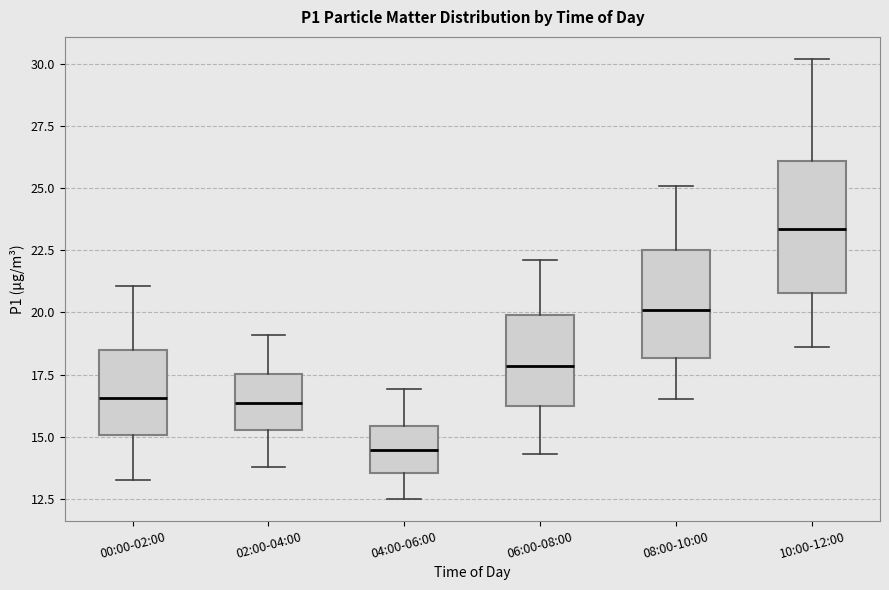

Where does the upper whisker of the box for 02:00-04:00 end on the y-axis? The values are not printed on the chart, so give them approximately, as read against the axis.

19.0